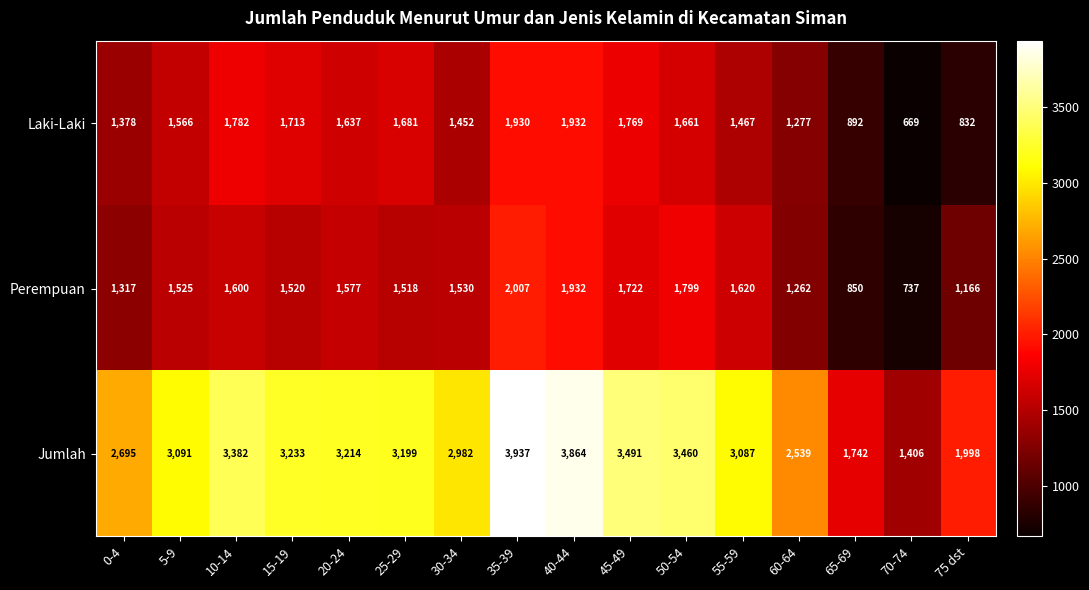

How many distinct data groups are displayed?

3